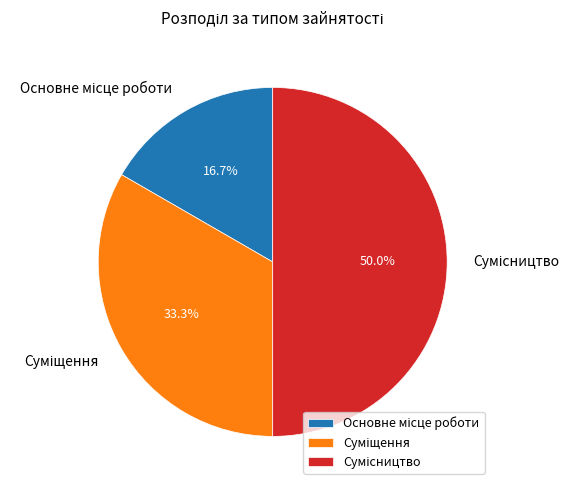

How many segments does this pie chart have?

3